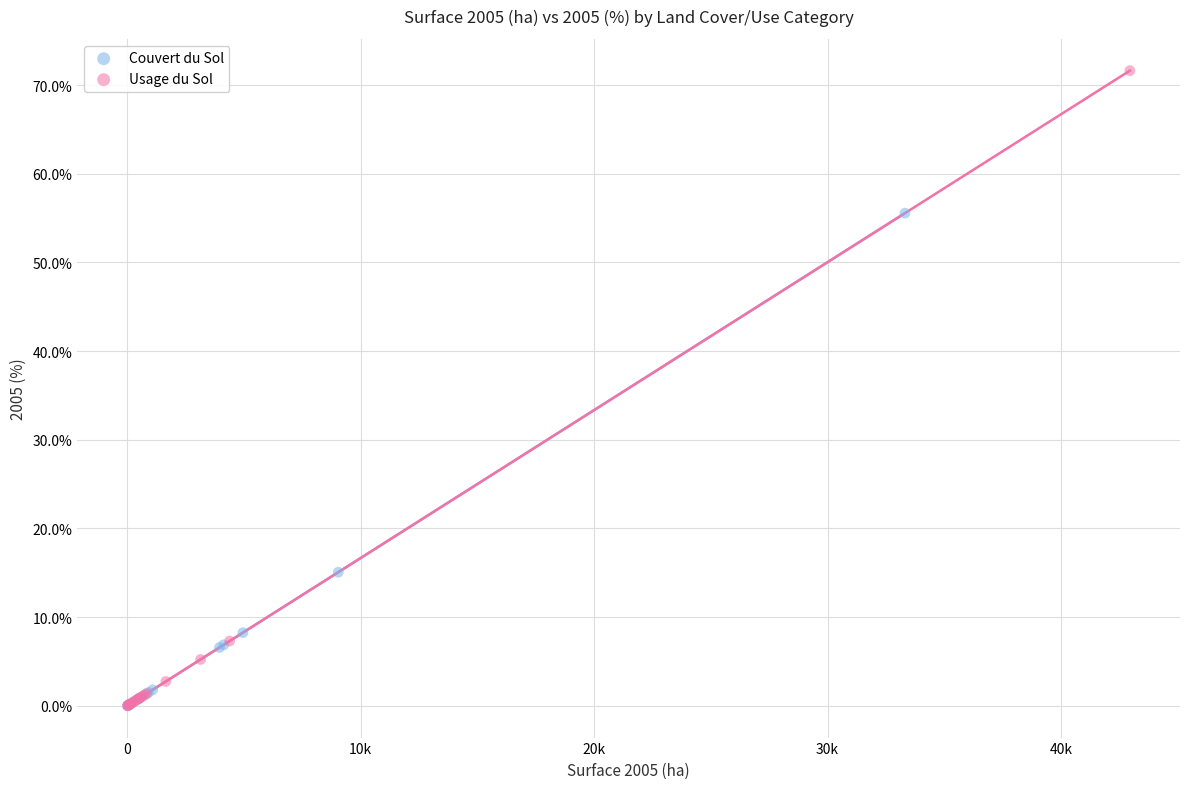

Which series contains the highest Y value?

Usage du Sol